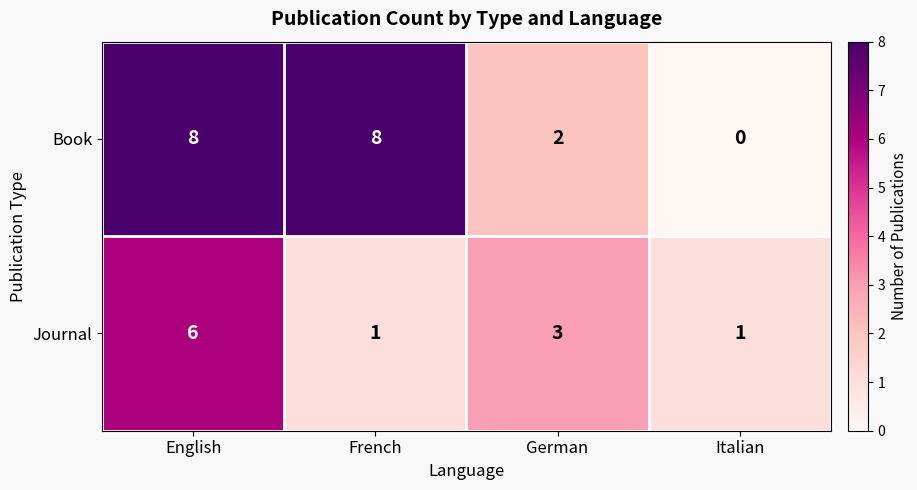

Which series has the largest total across all categories?

Book